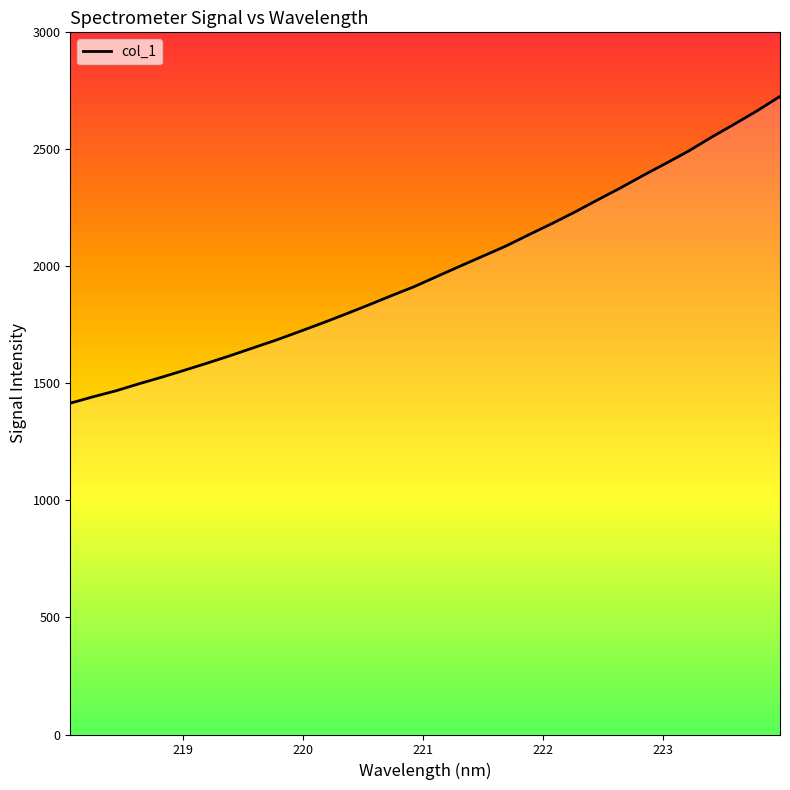

What is the difference between the maximum and minimum values?

1310.8